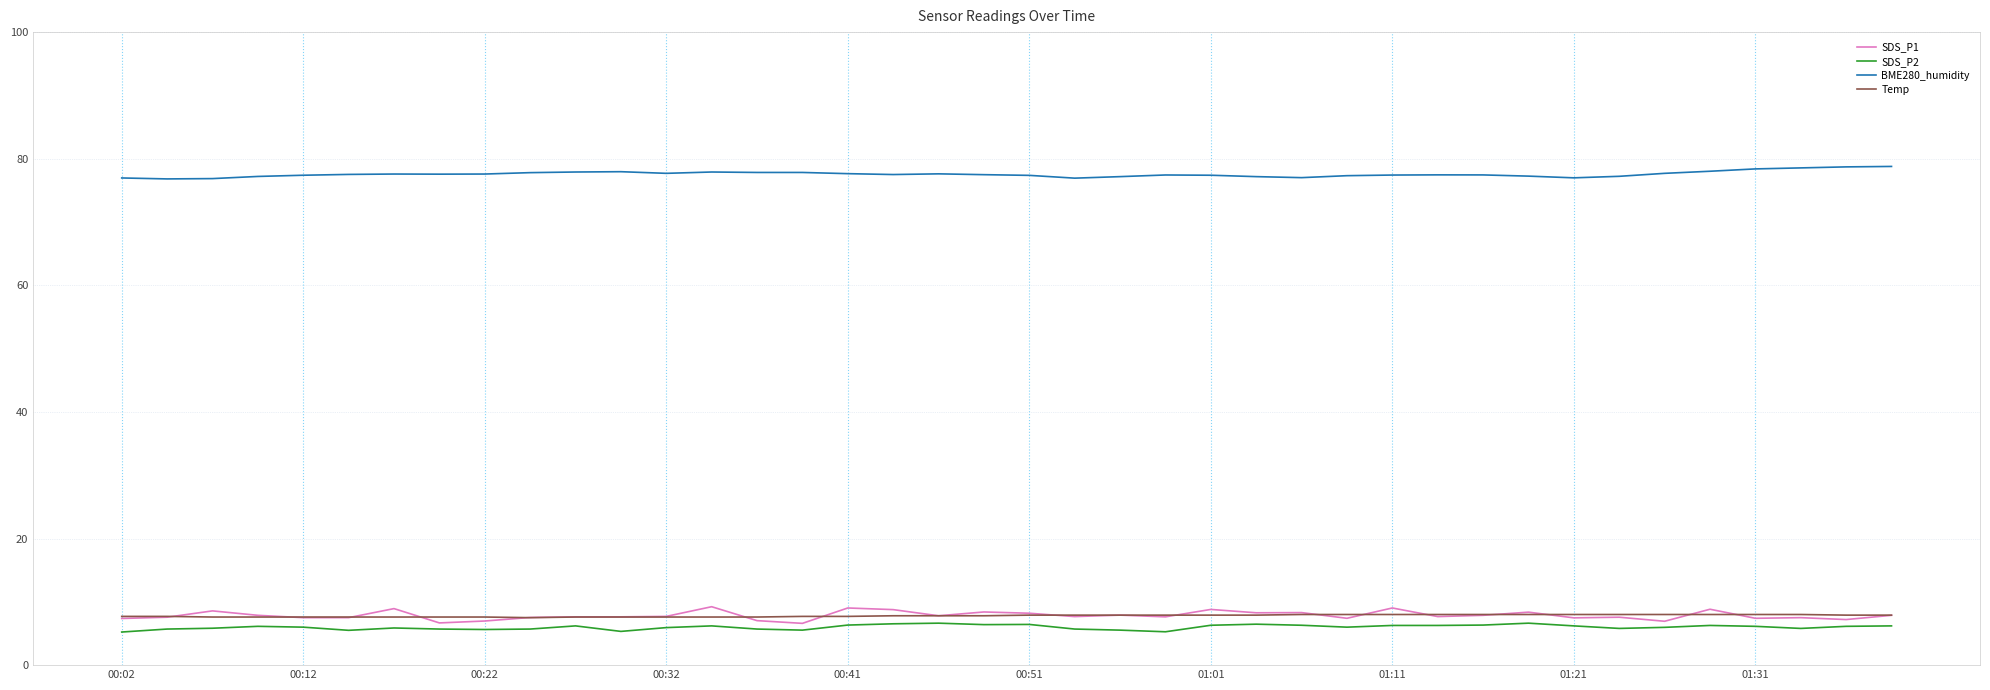

Which series has the largest total across all categories?

BME280_humidity